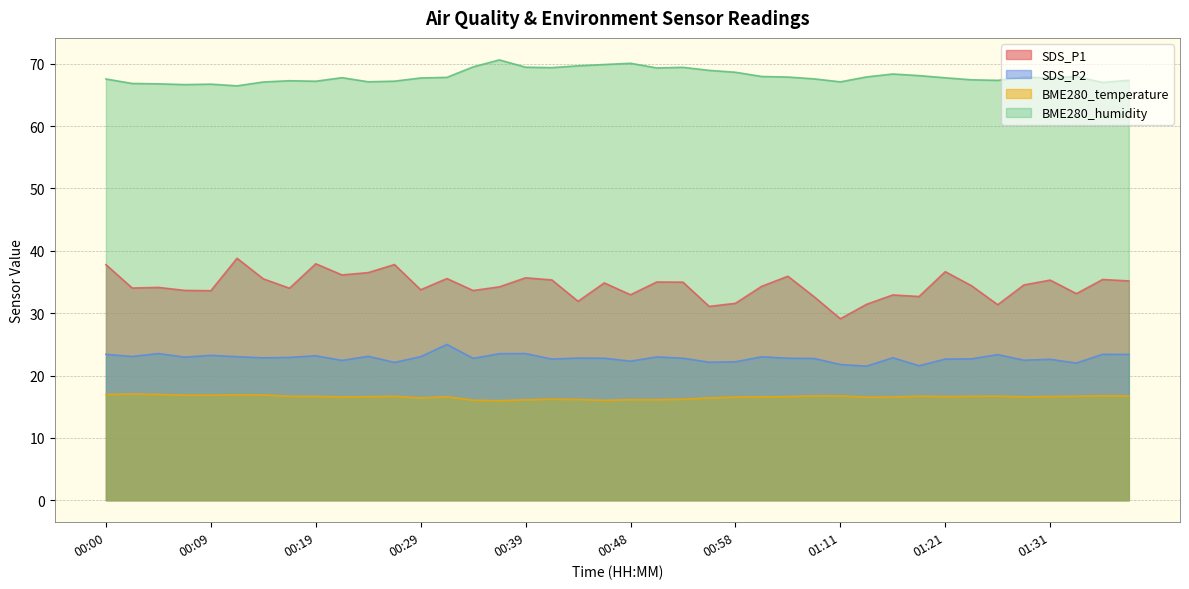

What is the difference between the second highest and minimum values in the SDS_P2 series?

2.0